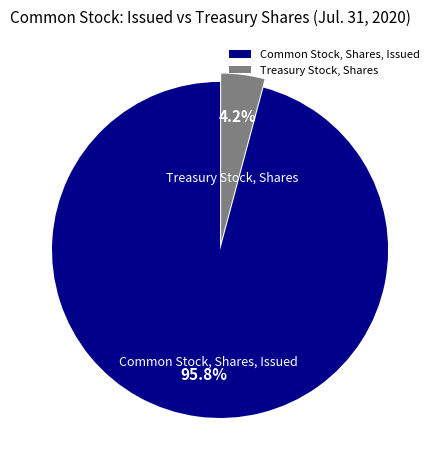

To the nearest percent, what portion does Common Stock, Shares, Issued represent?

96%